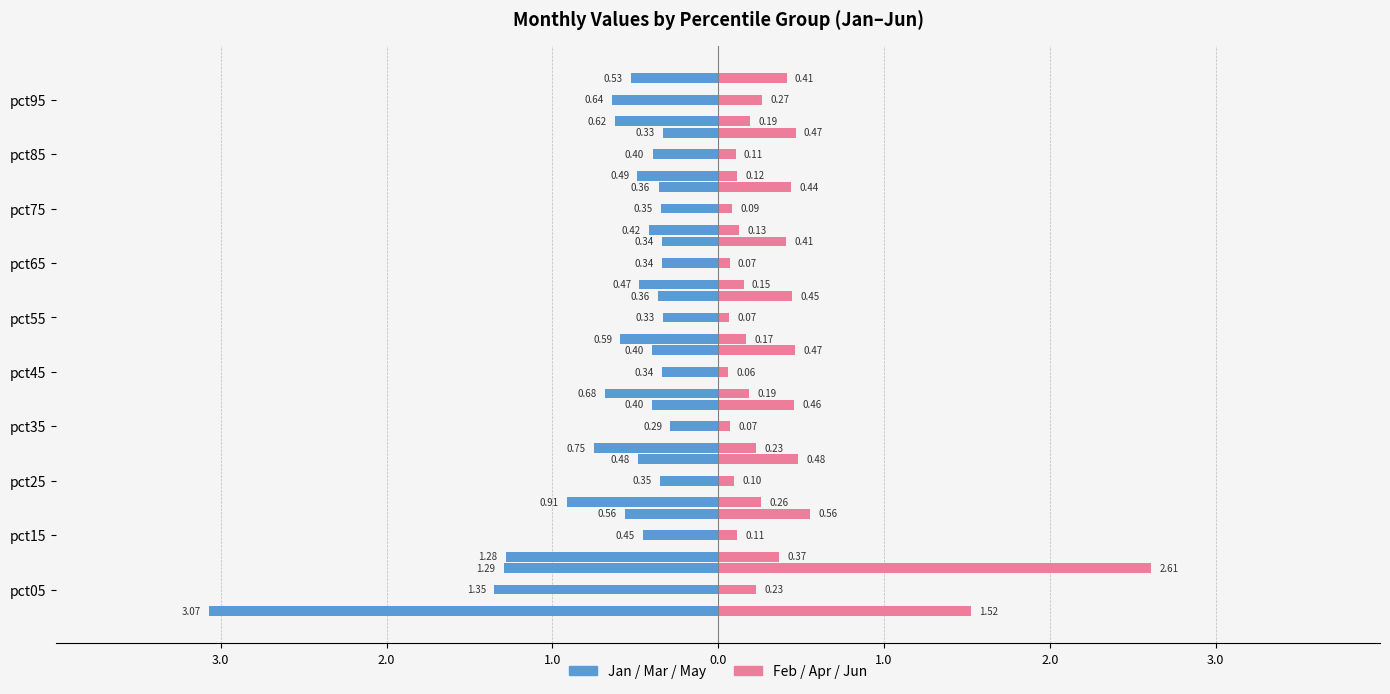

Is the value of Feb at pct95 greater than the value of Jan at pct95?

Yes